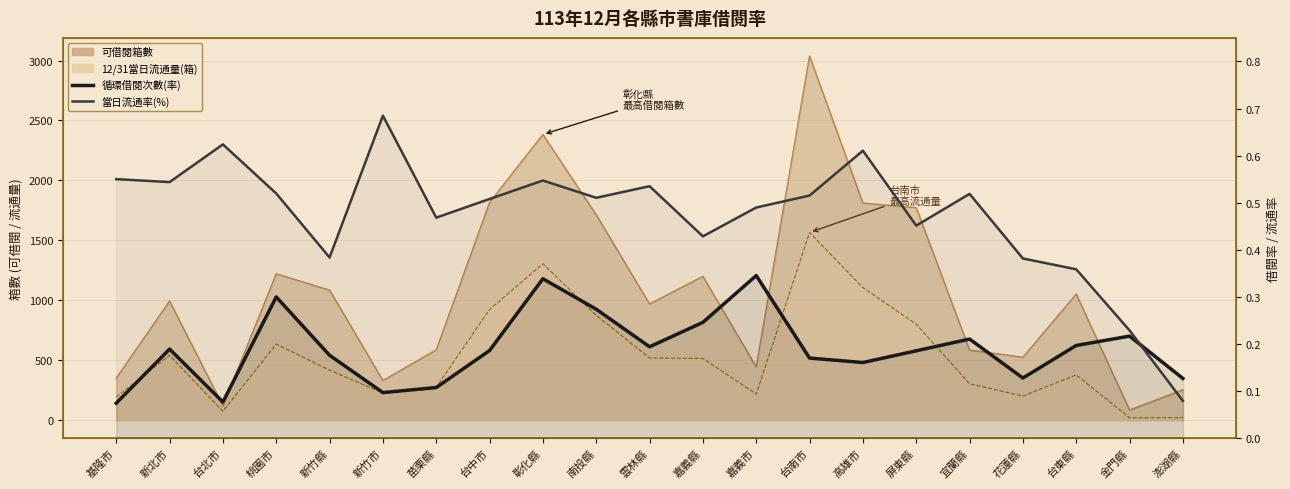

Is the value of 當日流通率(%) at 新北市 greater than the value of 循環借閱次數(率) at 桃園市?

Yes